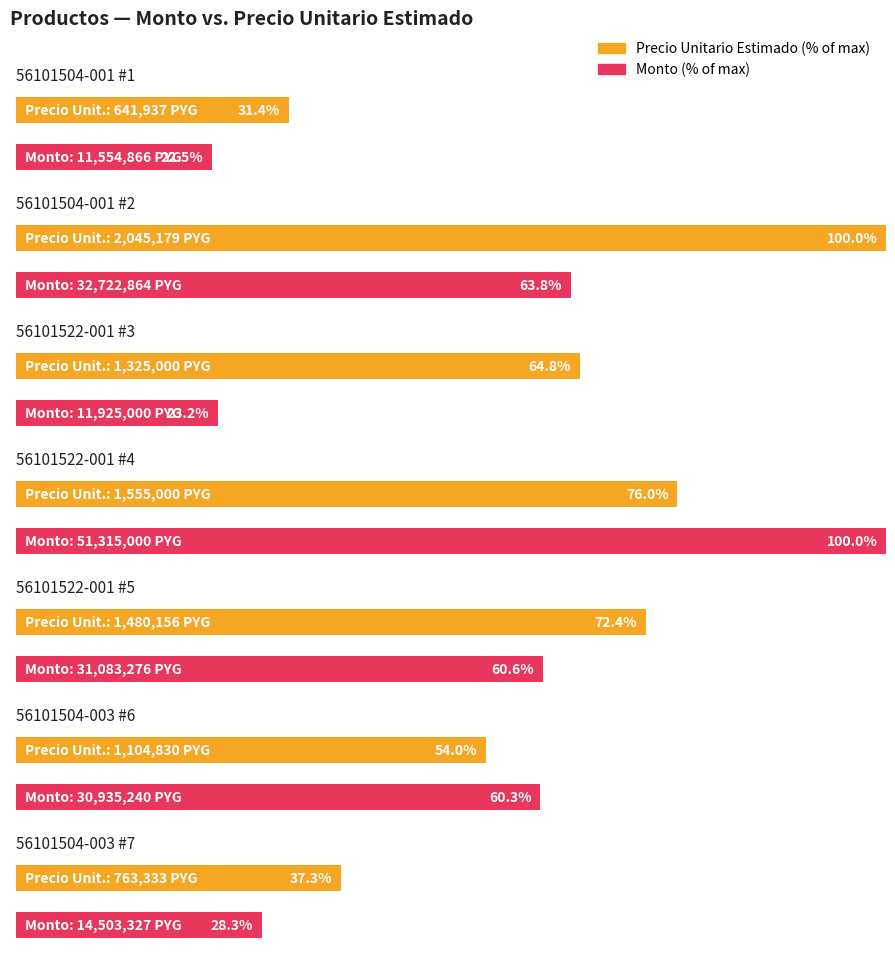

How many groups of bars are there?

7